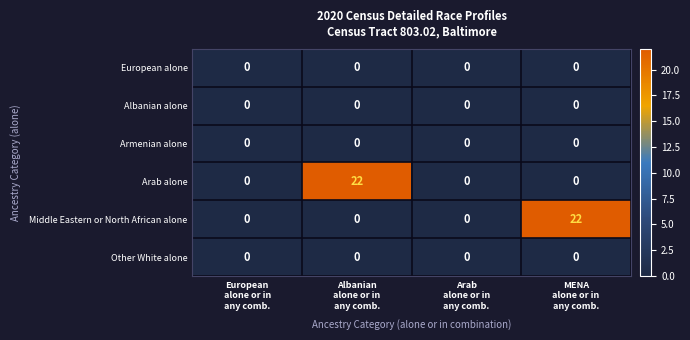

How many Middle Eastern or North African alone values are between 0 and 22?

4